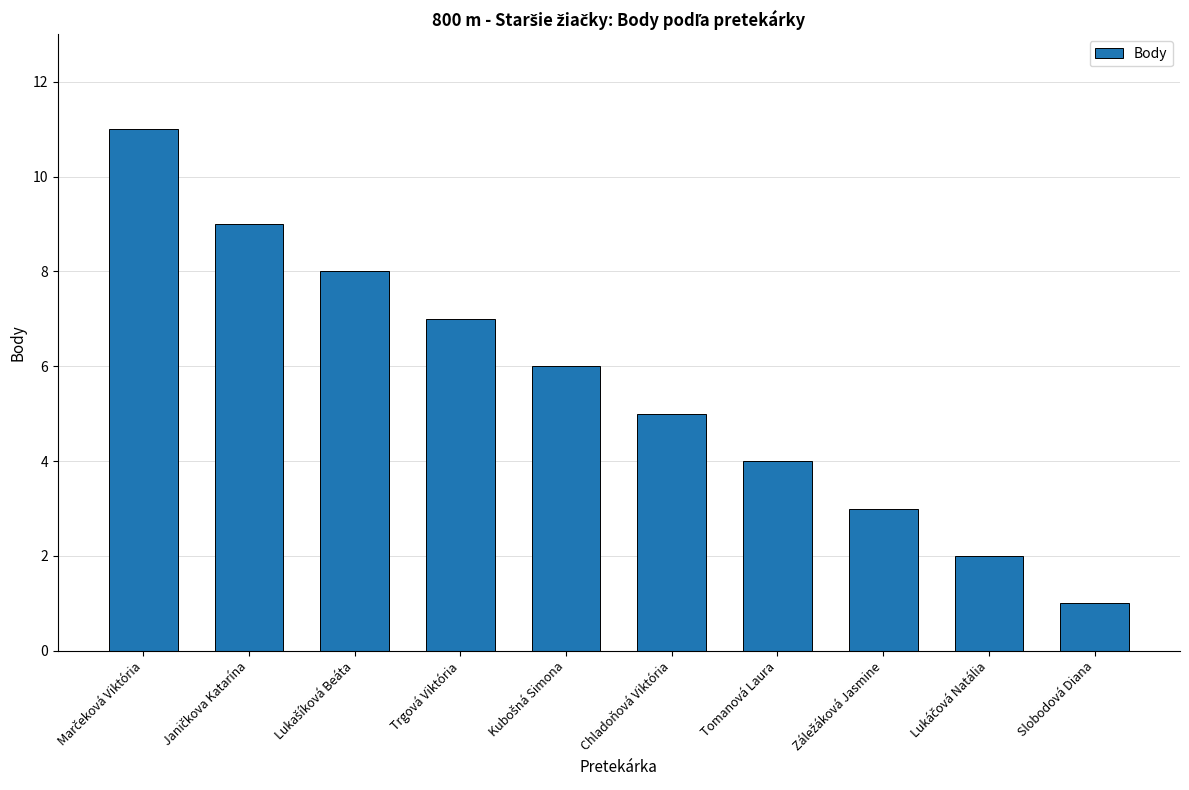

The chart shows a value of 1 at Slobodová Diana. True or false?

True